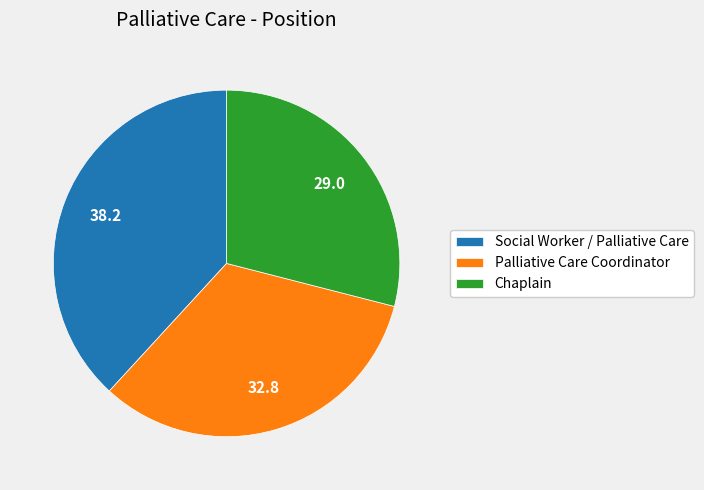

Approximately how many times larger is the value at Social Worker / Palliative Care compared to Palliative Care Coordinator?

1.2